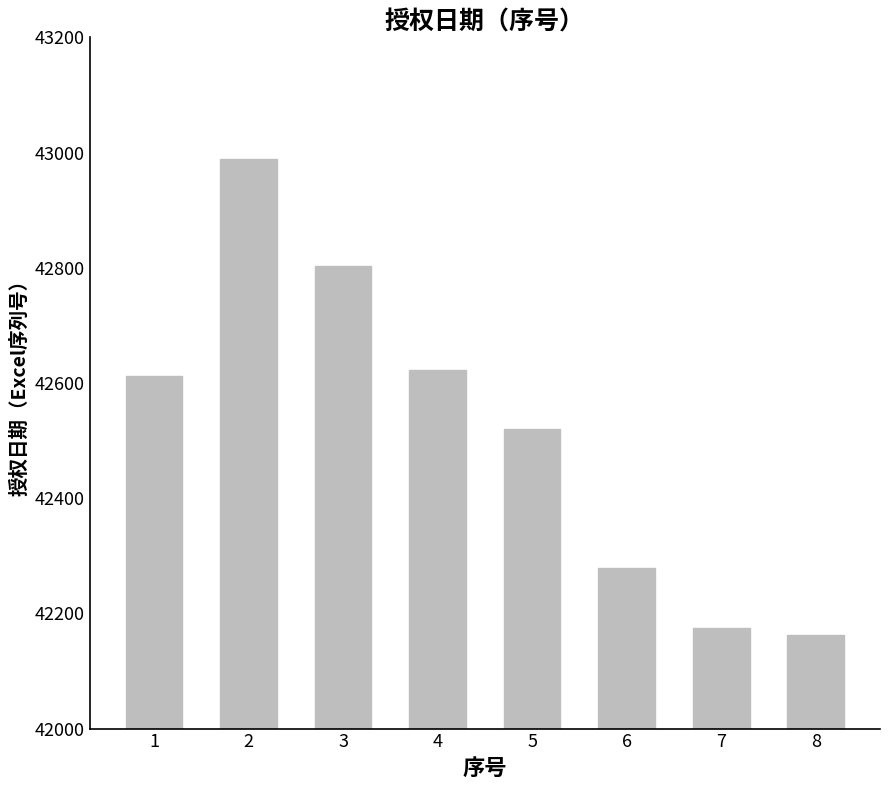

What is the maximum value shown in the chart?

42989